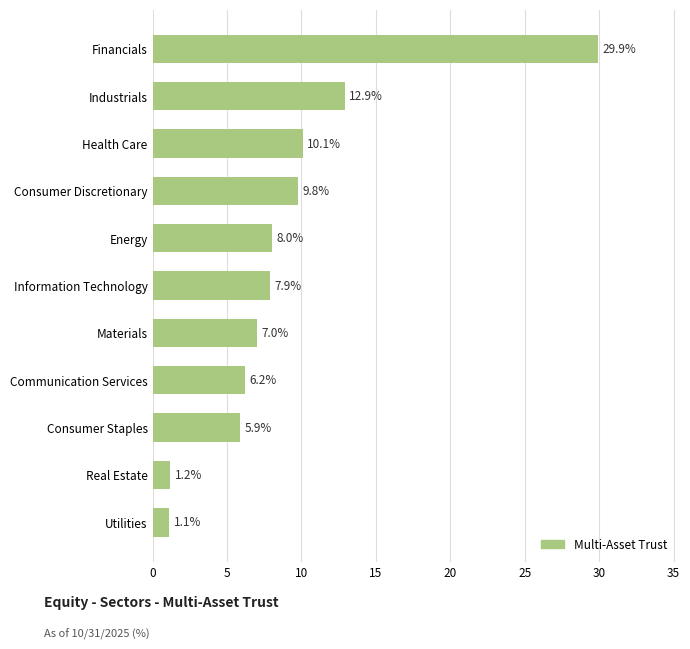

Reading top to bottom, extract all data points from this chart.

Financials=29.9	Industrials=12.9	Health Care=10.1	Consumer Discretionary=9.8	Energy=8.0	Information Technology=7.9	Materials=7.0	Communication Services=6.2	Consumer Staples=5.9	Real Estate=1.2	Utilities=1.1